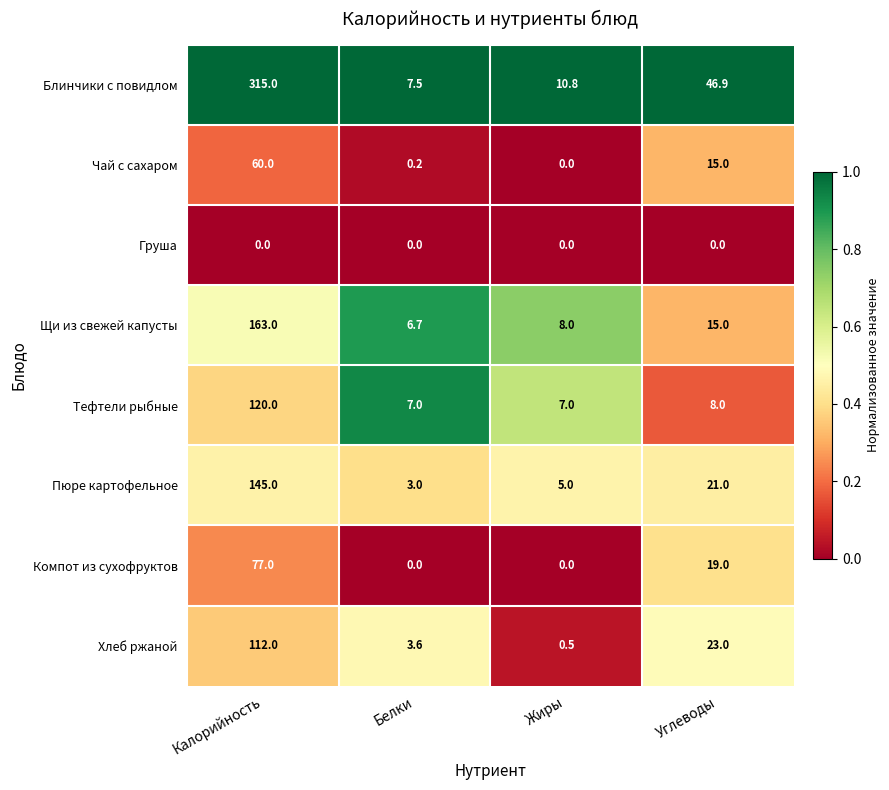

Is it true that Тефтели рыбные equals 120.0 at Калорийность?

True